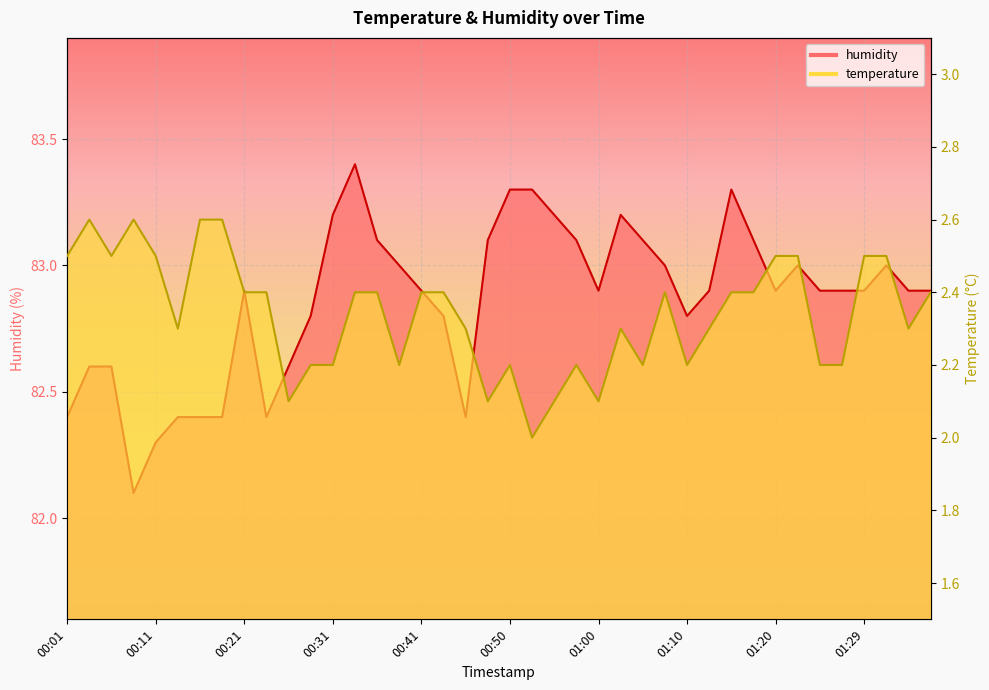

What is the approximate value of temperature at 01:34?

2.3